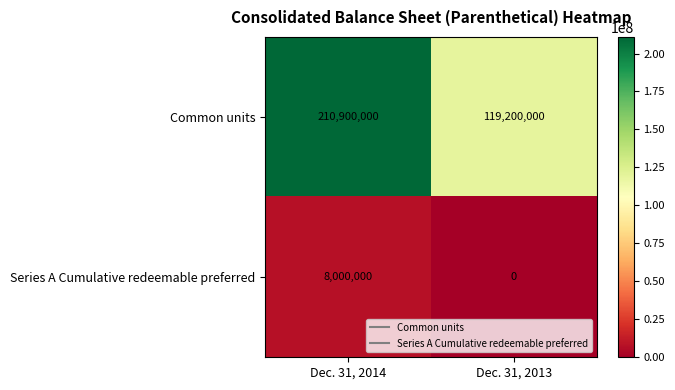

Which series has the largest total across all categories?

Common units